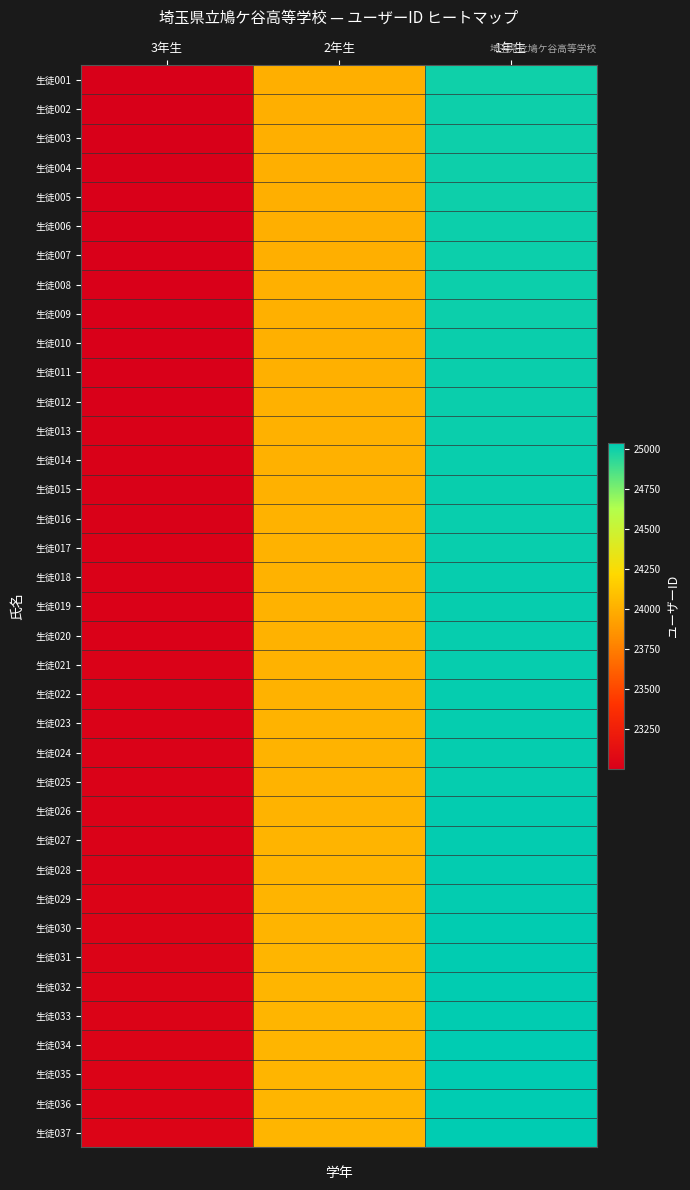

At which category is the sum across all series the highest?

1年生